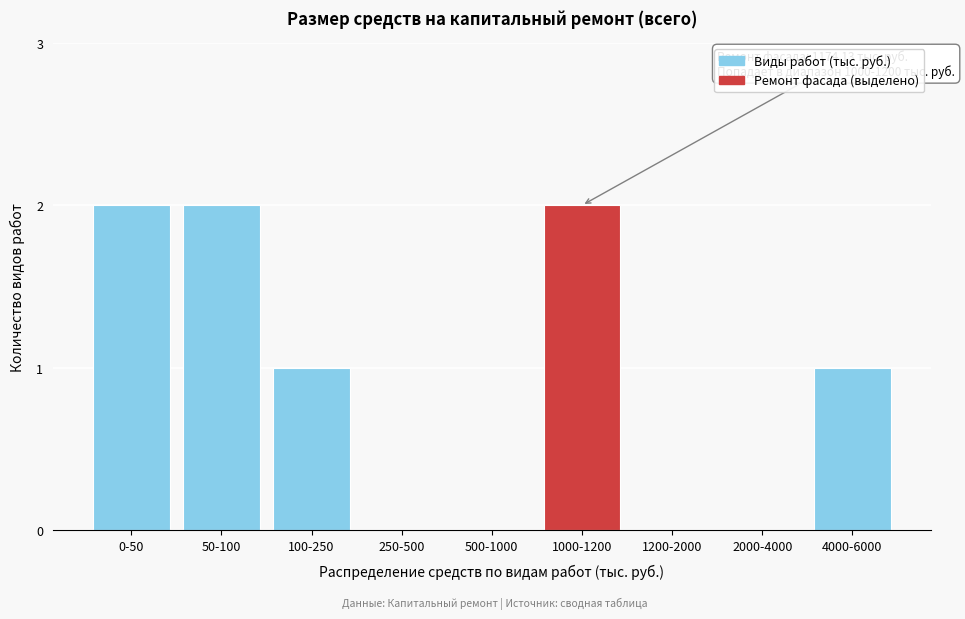

Reading left to right, transcribe all the data shown in this chart.

0-50=2	50-100=2	100-250=1	250-500=0	500-1000=0	1000-1200=2	1200-2000=0	2000-4000=0	4000-6000=1